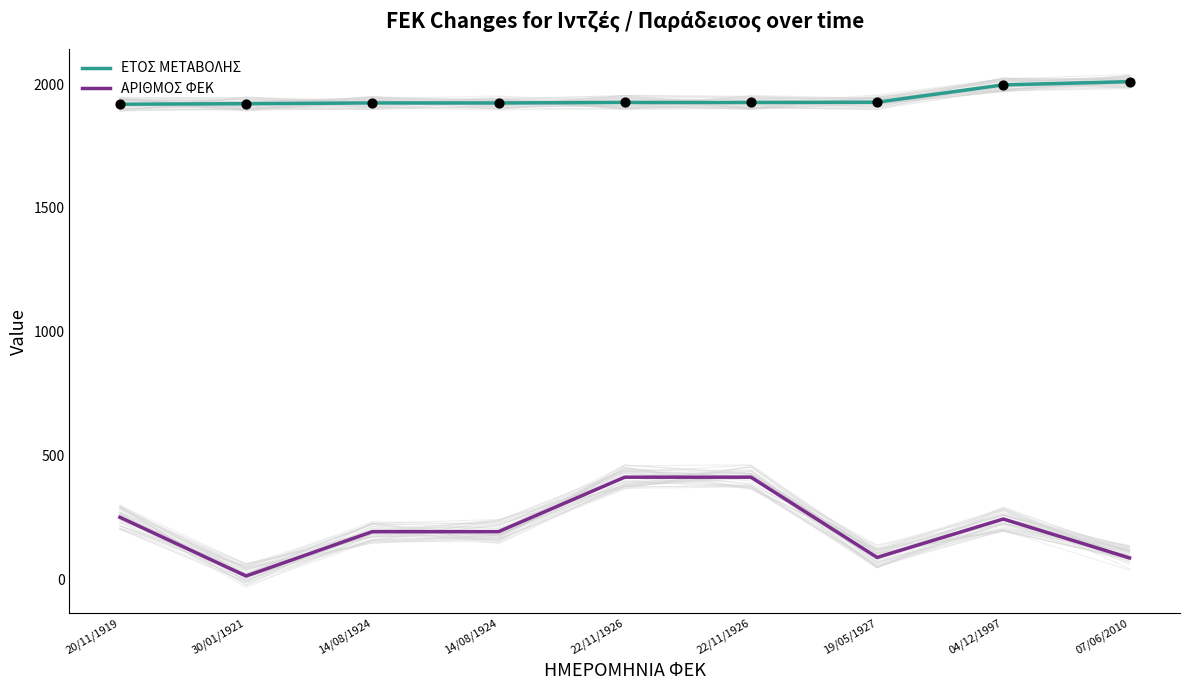

At which category is the sum across all series the highest?

22/11/1926